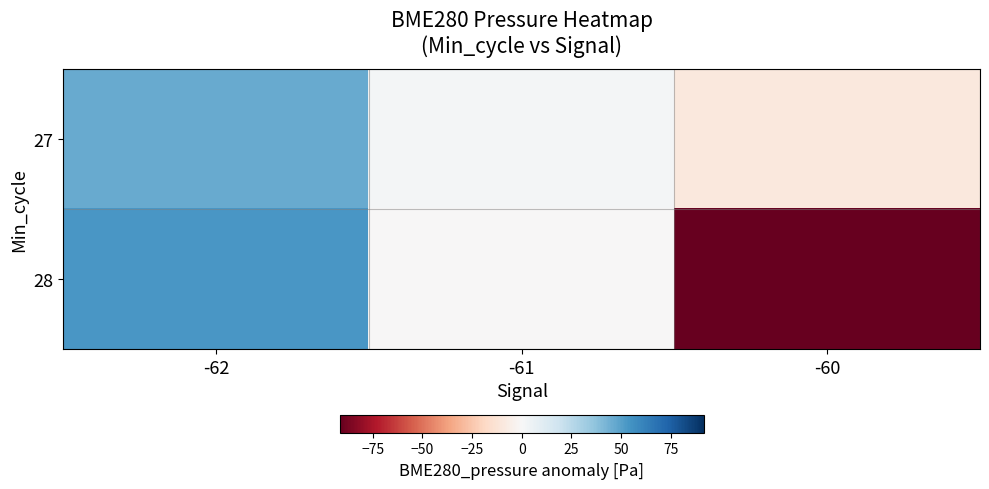

Reading right to left, extract all data points from this chart.

27: -60=-9.4	-61=1.6	-62=46.1
28: -60=-91.5	-61=-0.3	-62=53.4